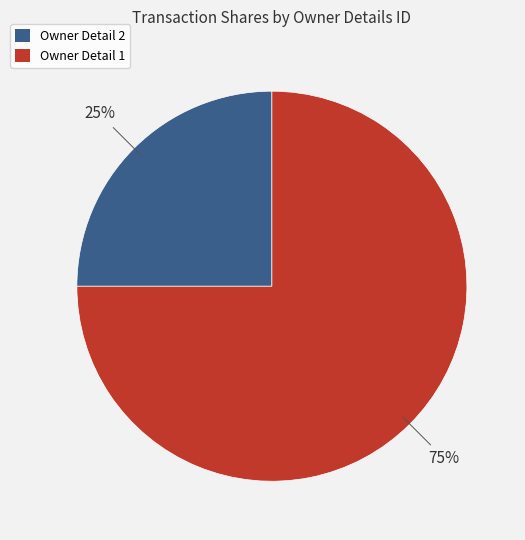

To the nearest percent, what is the average slice percentage?

50%